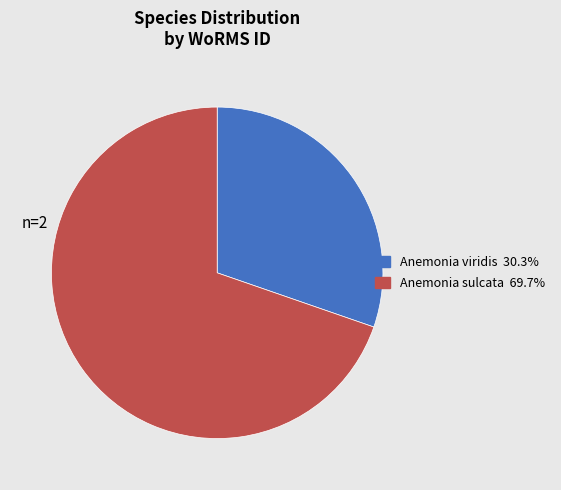

Approximately how many times larger is the value at Anemonia viridis compared to Anemonia sulcata?

0.4